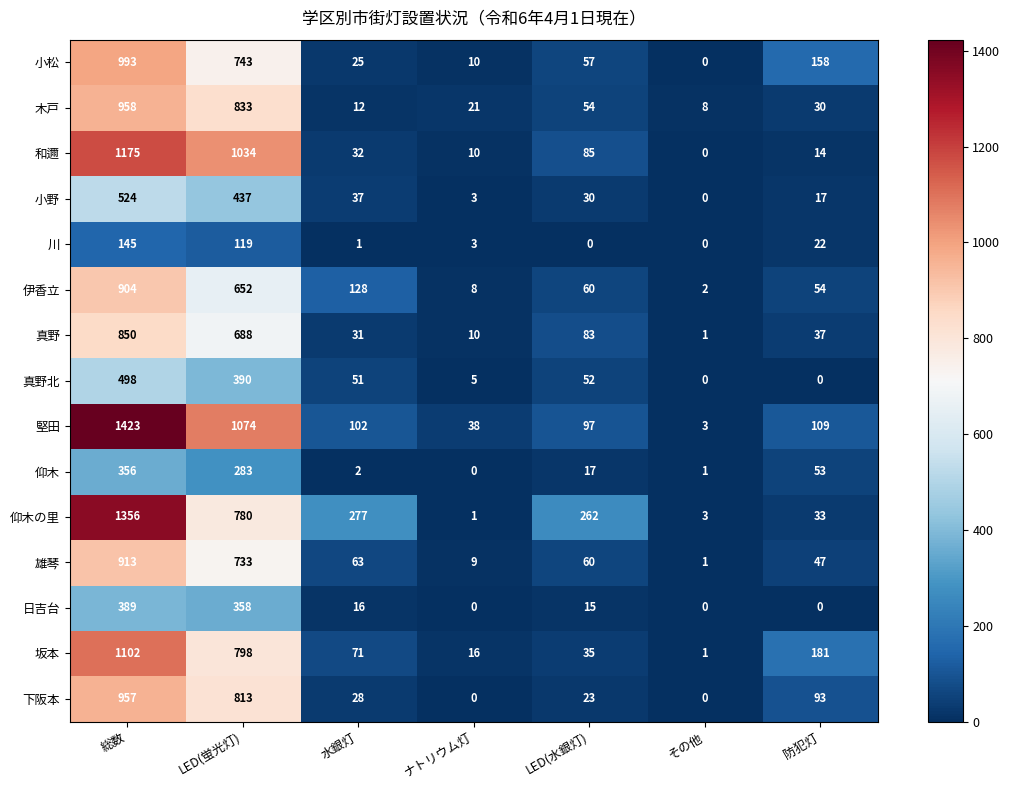

Rank the categories by 雄琴 value from lowest to highest.

その他, ナトリウム灯, 防犯灯, LED(水銀灯), 水銀灯, LED(蛍光灯), 総数